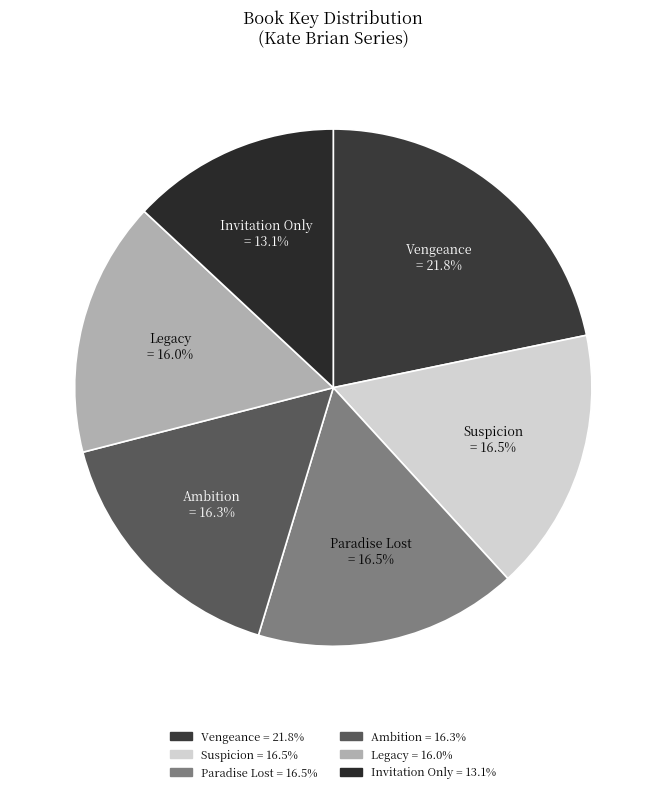

What is the largest slice in the pie chart?

Vengeance